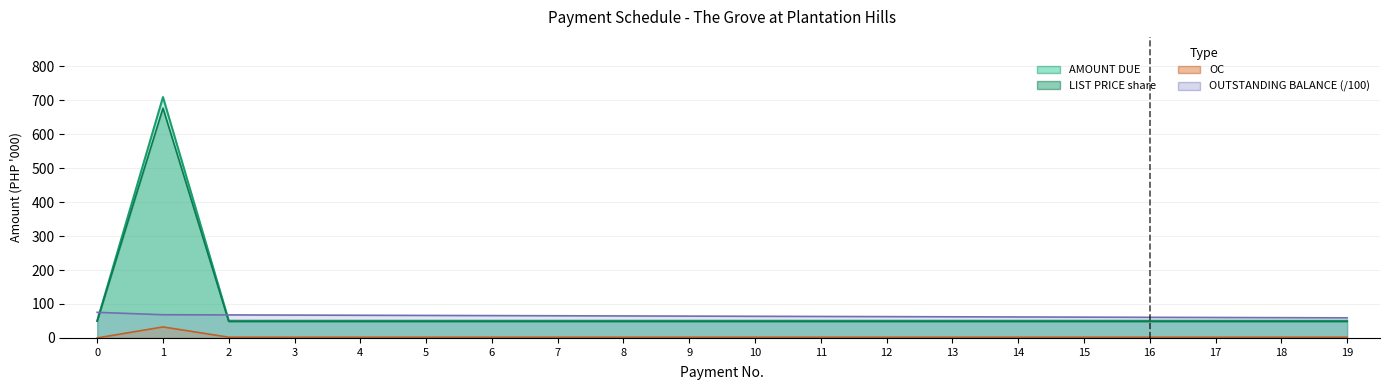

Does the chart display data point markers on the line(s)?

No